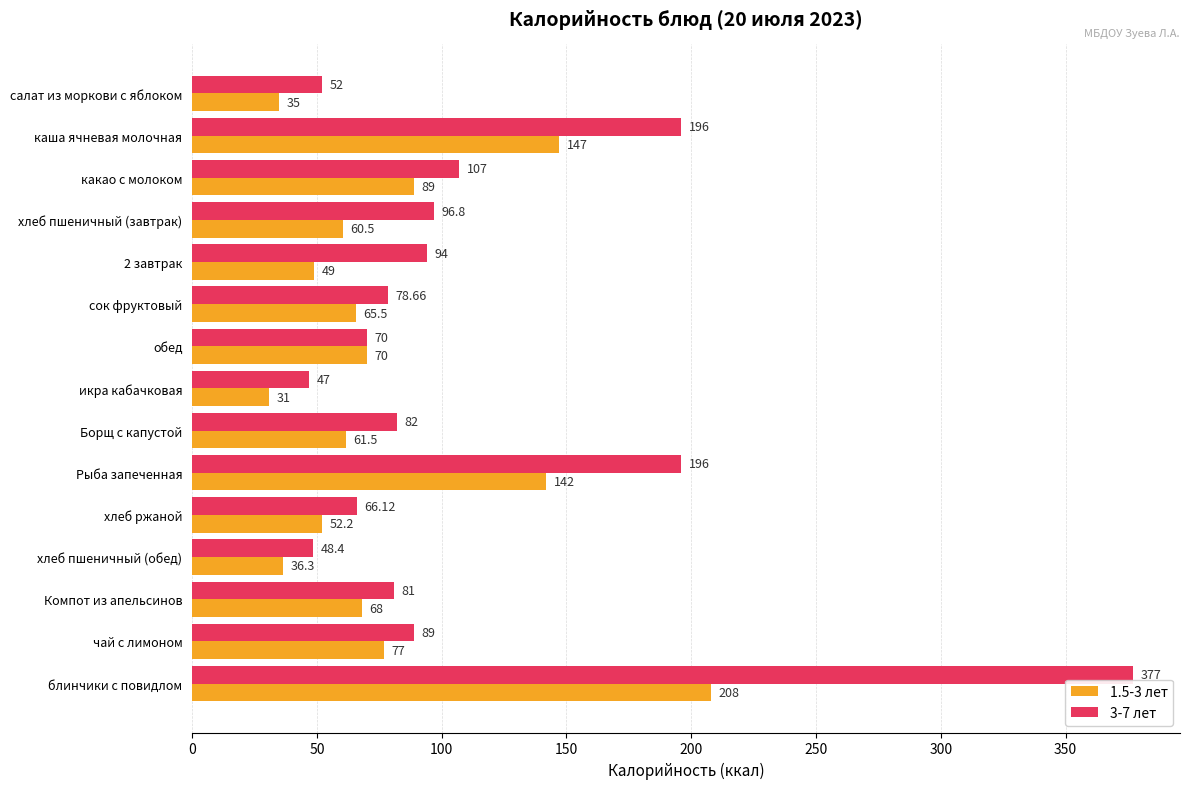

What is the average value of the 1.5-3 лет series?

79.5